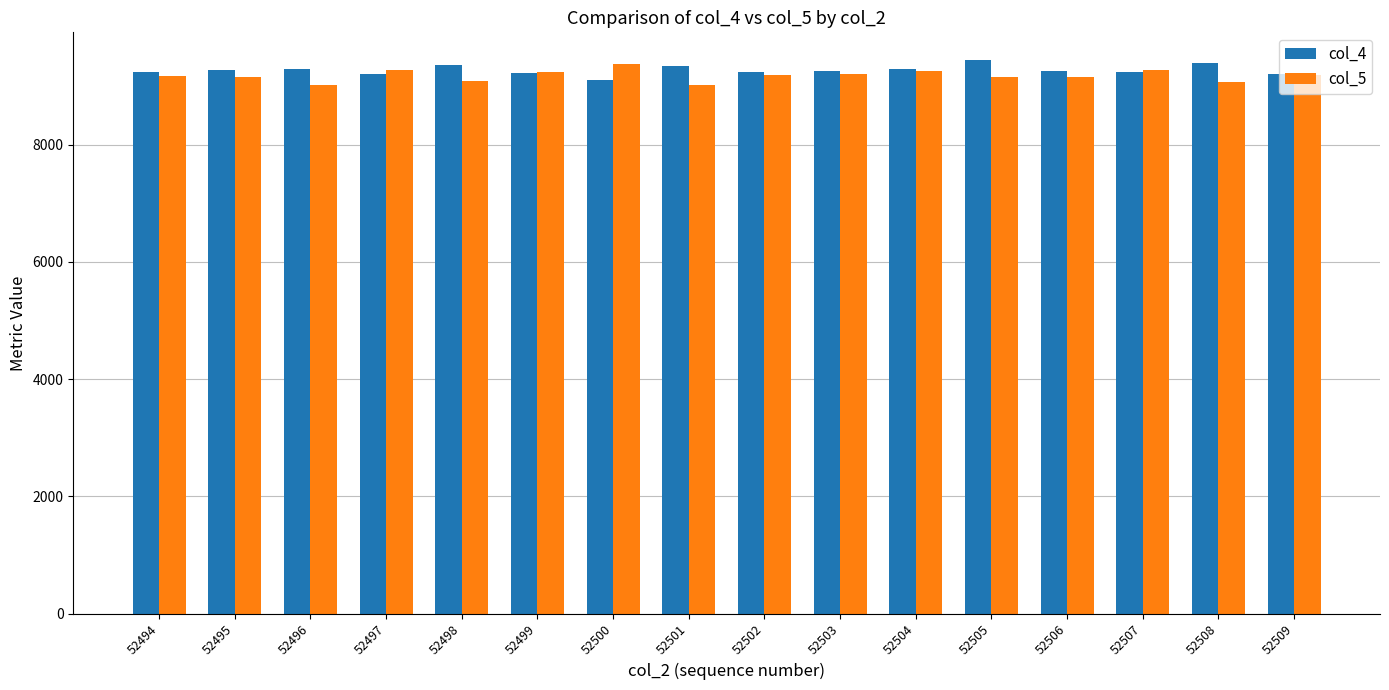

What is the total value across all series at 52503?

18459